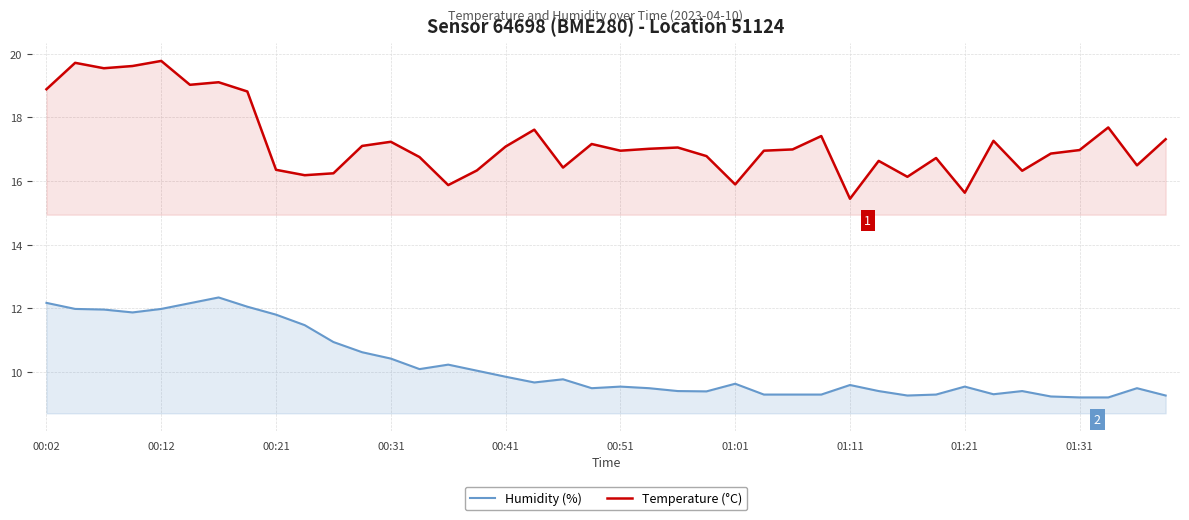

True or false: Humidity (%) and Temperature (°C) cross at least once.

False